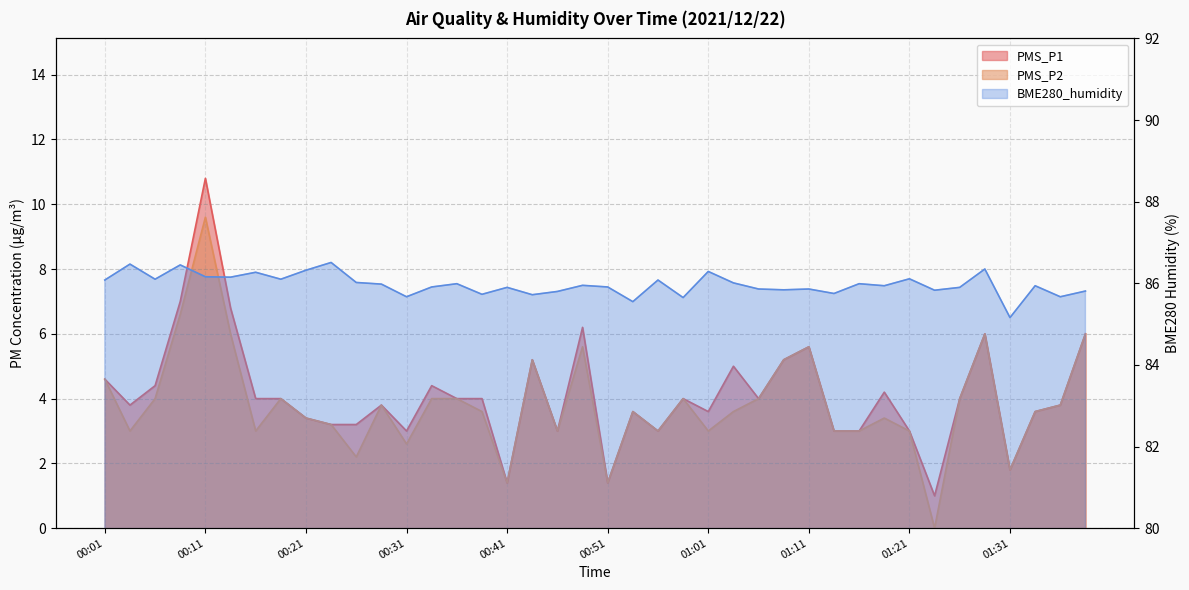

What position from the left is 00:39?

16